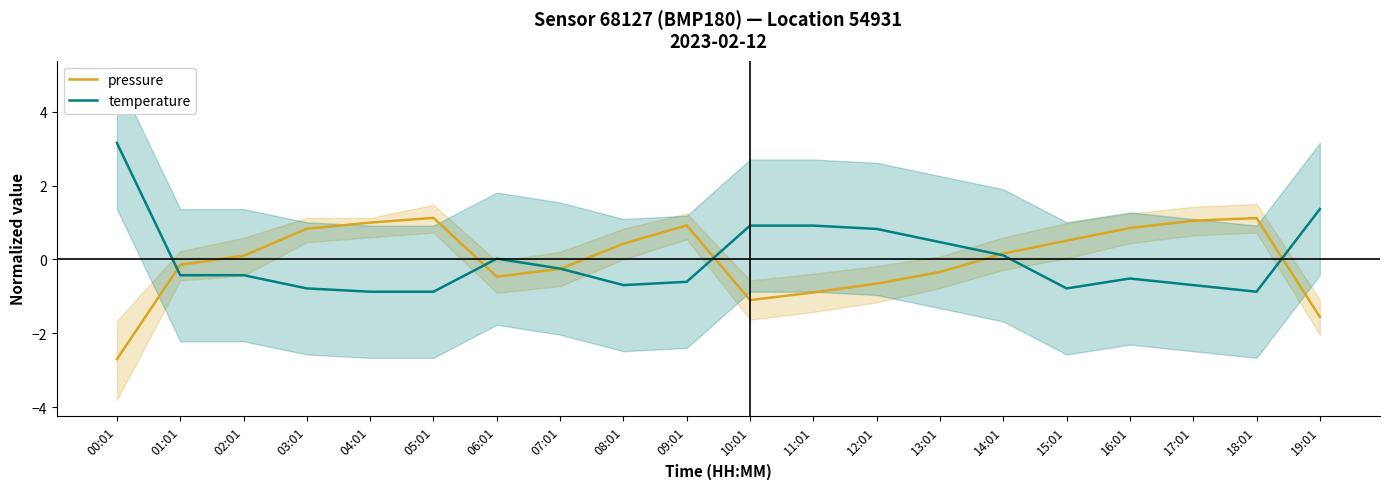

Which category has the lowest value across all series?

00:01